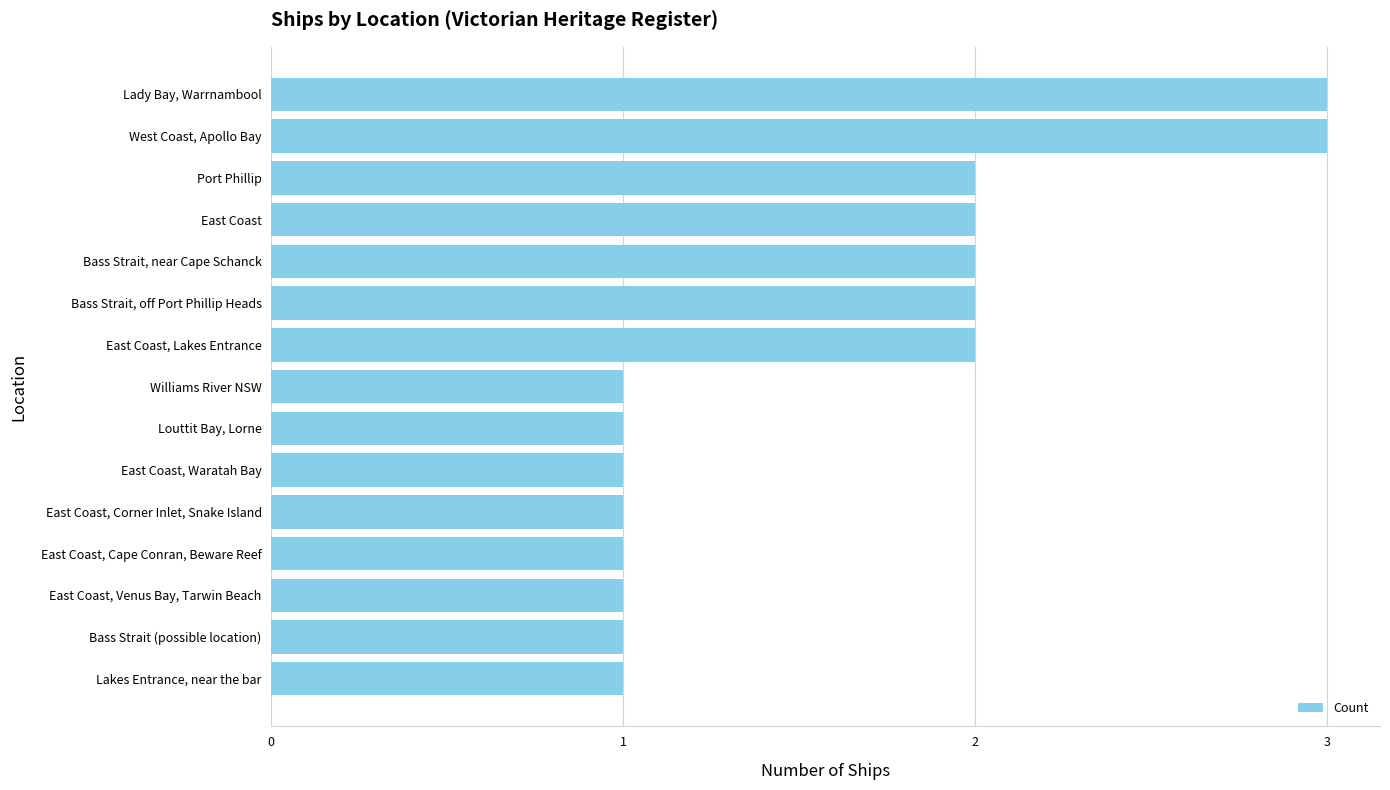

Are the bars horizontal?

Yes